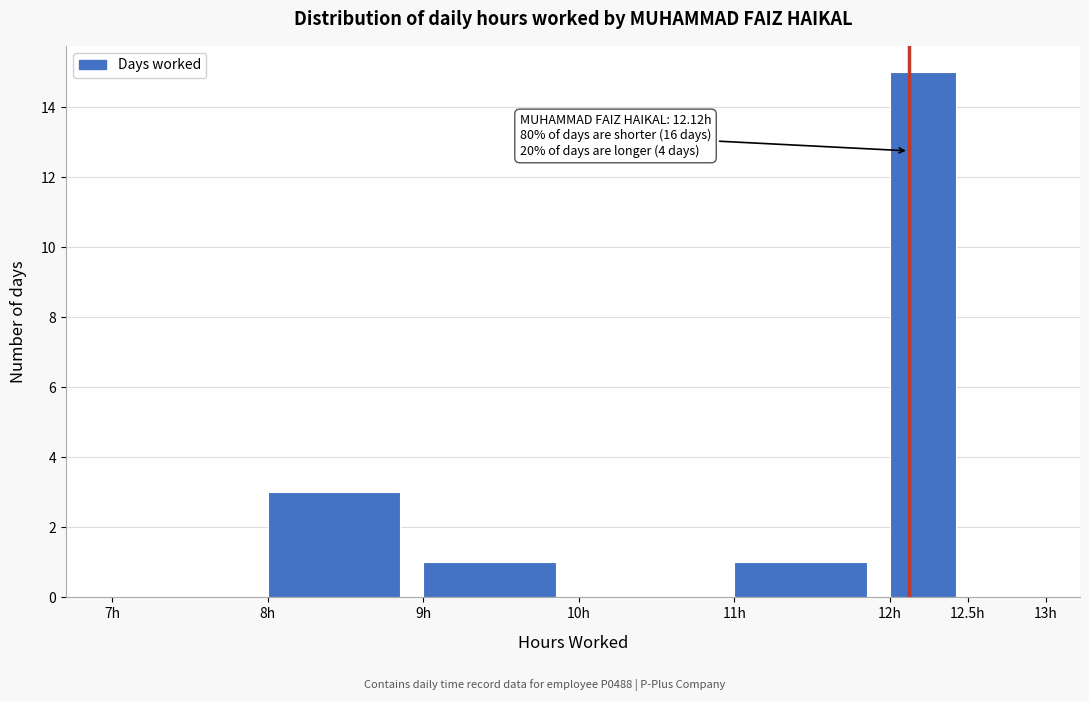

Which range on the x-axis has the tallest bar?

12.0 to 12.5